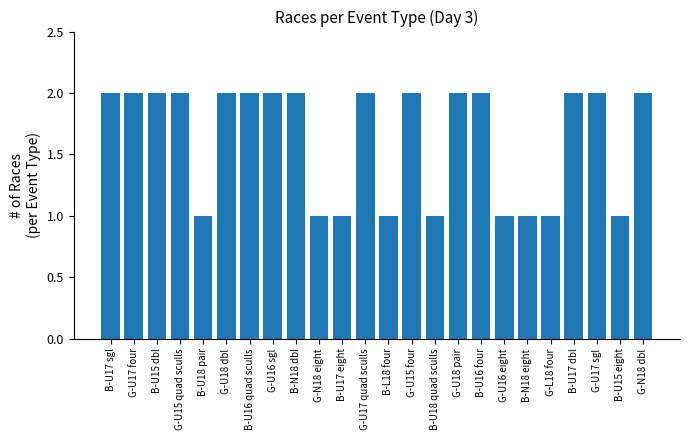

True or false: the data shows 3 at B-U17 sgl.

False